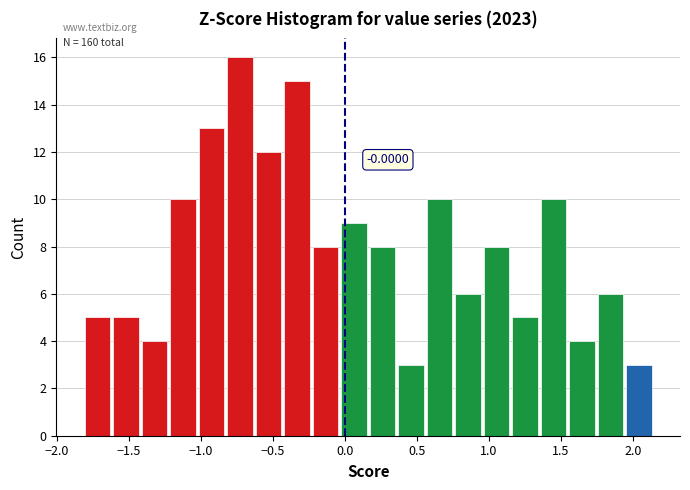

Around what value on the x-axis is the tallest bar? Give the approximate position of its centre, as read against the axis.

-0.75